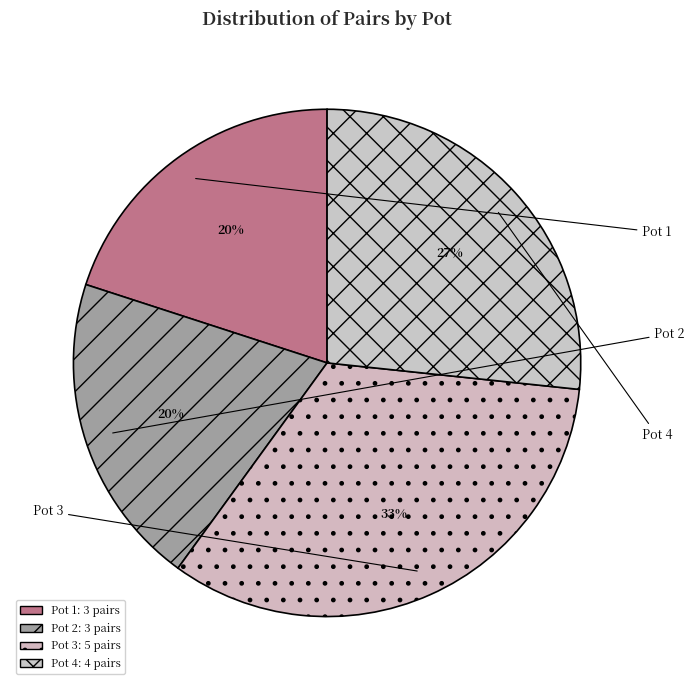

What is the largest slice in the pie chart?

Pot 3